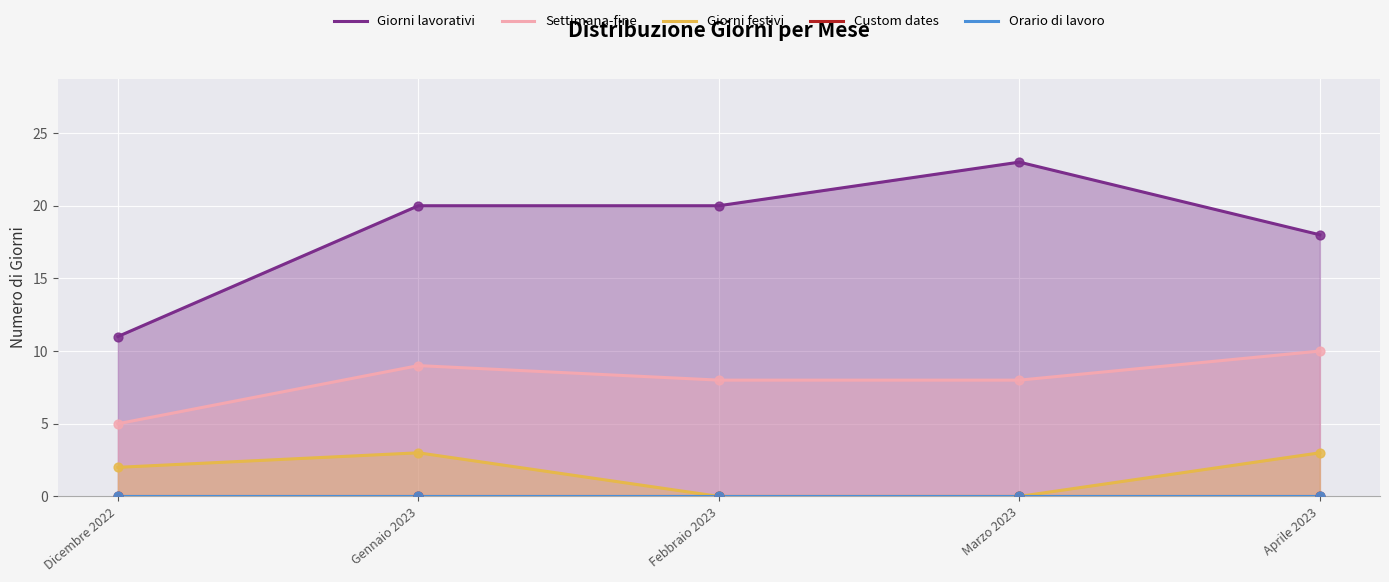

Which series reaches the minimum Y coordinate?

Giorni festivi